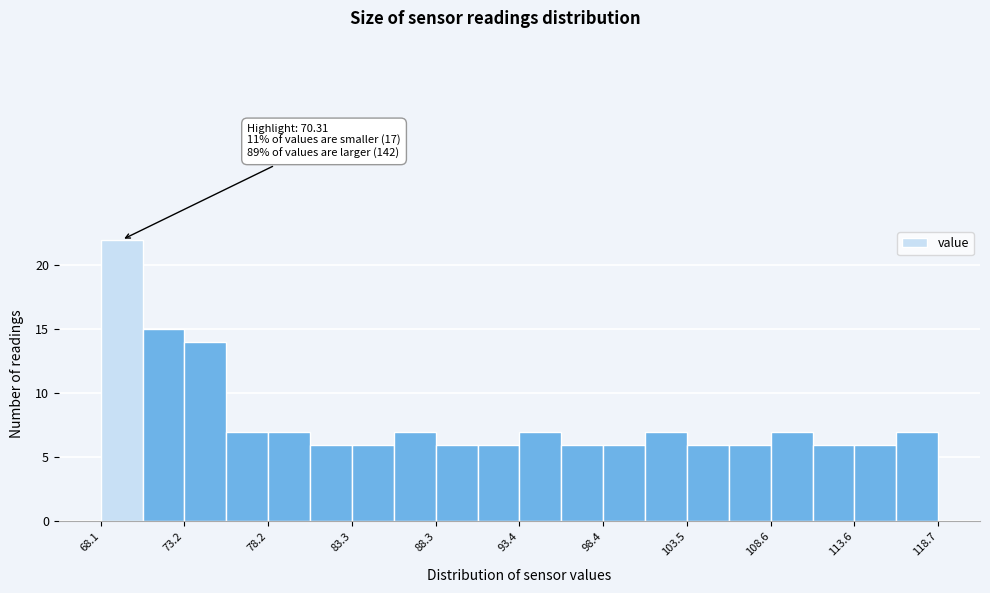

Around what value on the x-axis is the tallest bar? Give the approximate position of its centre, as read against the axis.

69